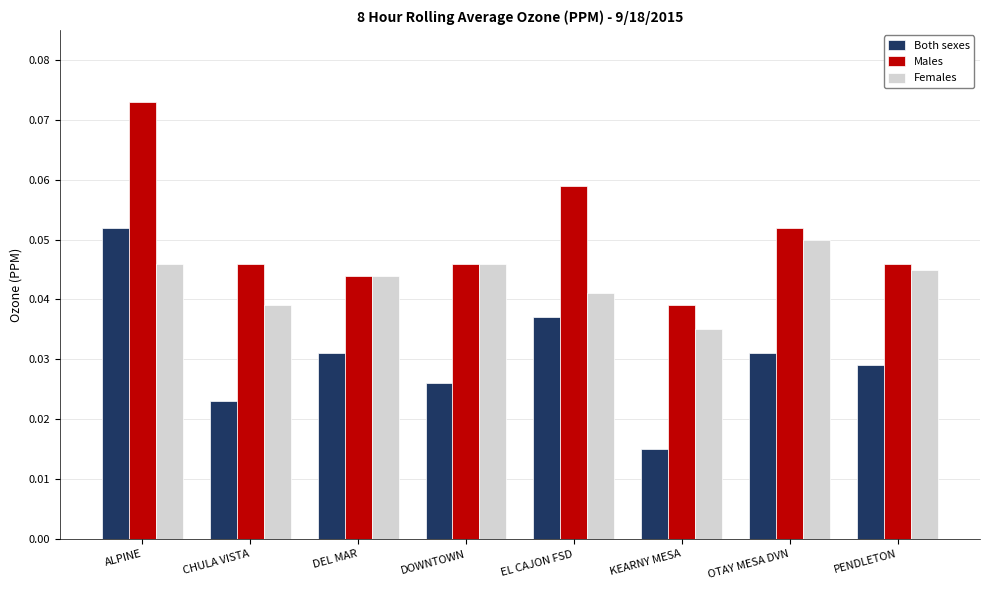

At how many categories does at least one series exceed 0?

8